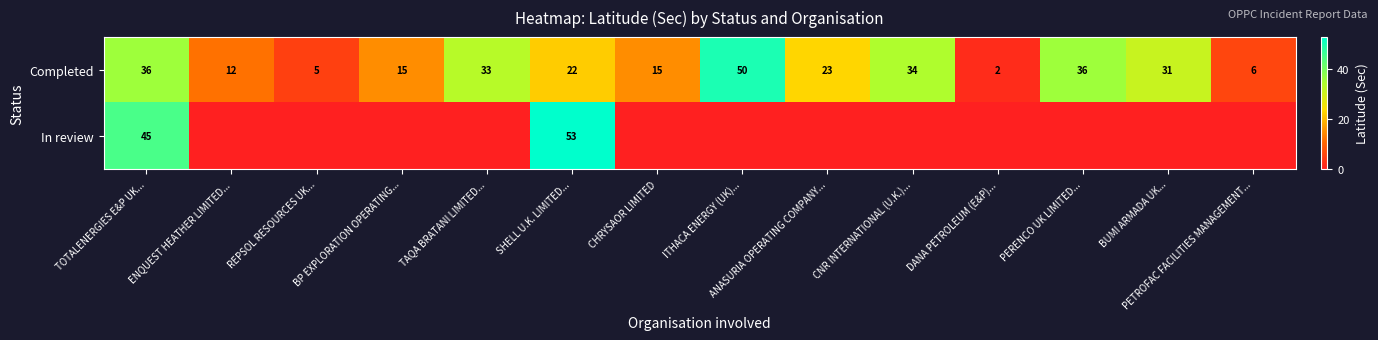

How many values in the Completed series are below 23?

7